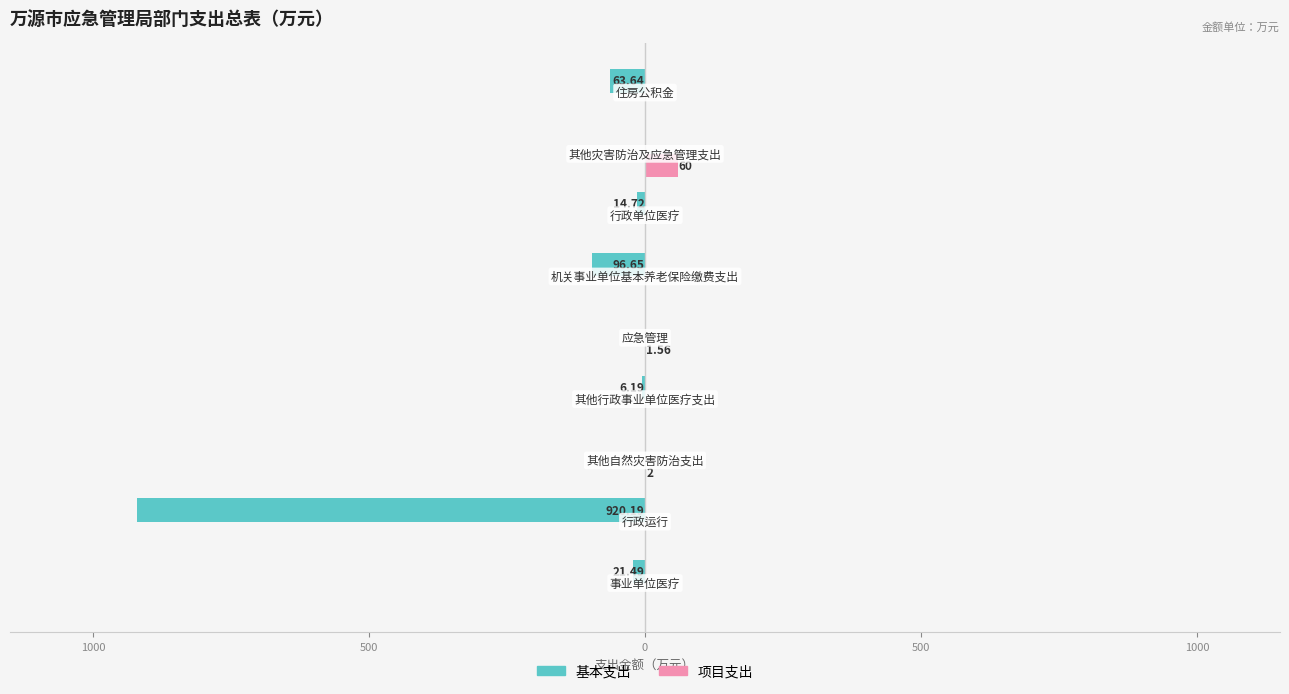

Reading left to right, extract all data points from this chart.

基本支出: -21.5	-920.2	0.0	-6.2	0.0	-96.7	-14.7	0.0	-63.6
项目支出: 0.0	0.0	2.0	0.0	1.6	0.0	0.0	60.0	0.0